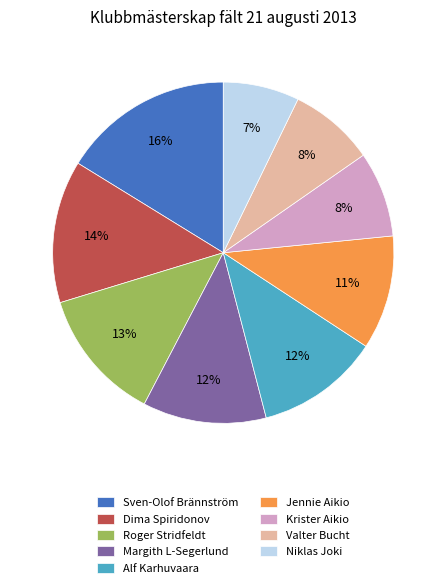

What is the smallest slice in the pie chart?

Niklas Joki